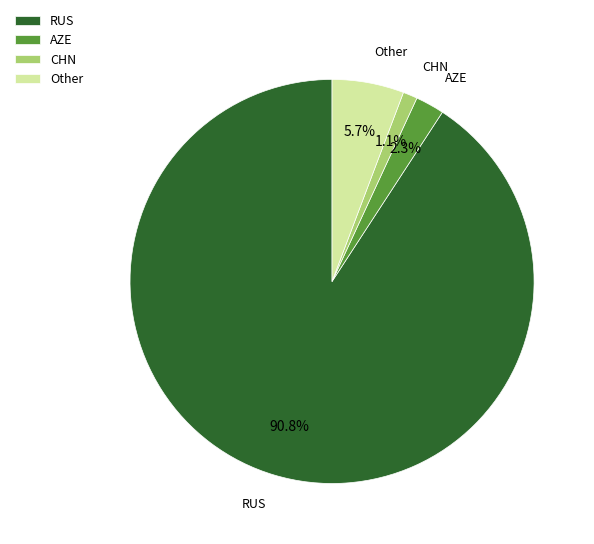

Rank the categories by value from lowest to highest.

CHN, AZE, Other, RUS